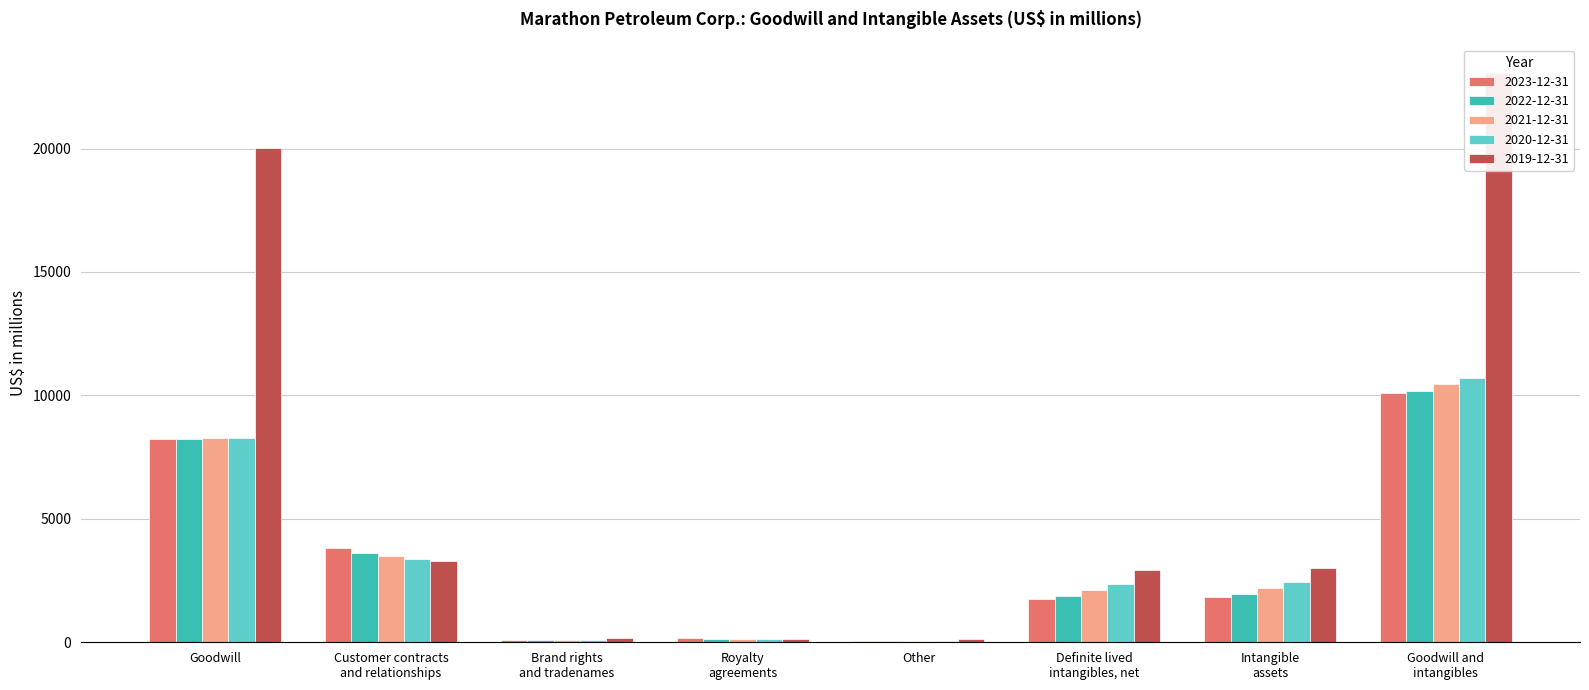

How many data points in 2020-12-31 are above 2431?

3